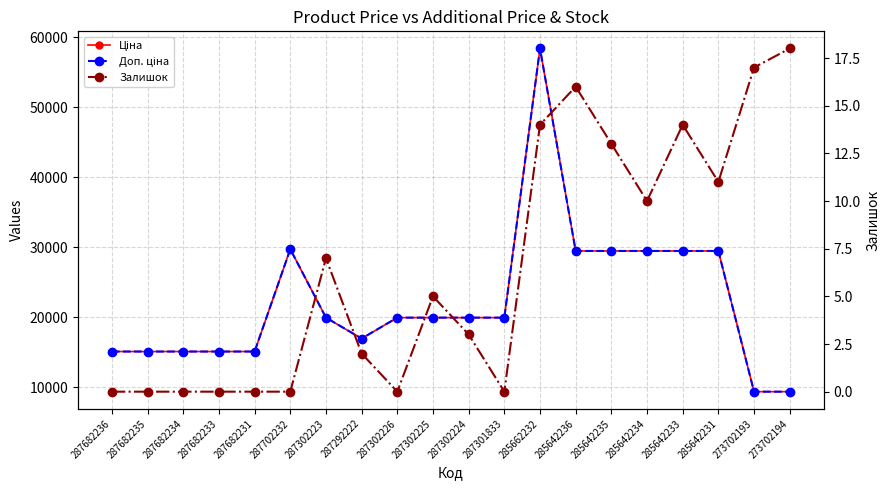

Is this an area chart (filled region under the line)?

No